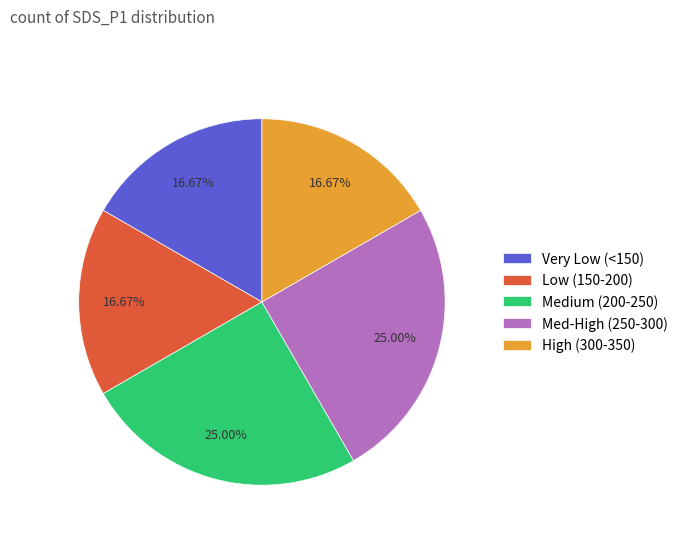

Does any single category account for the majority?

No